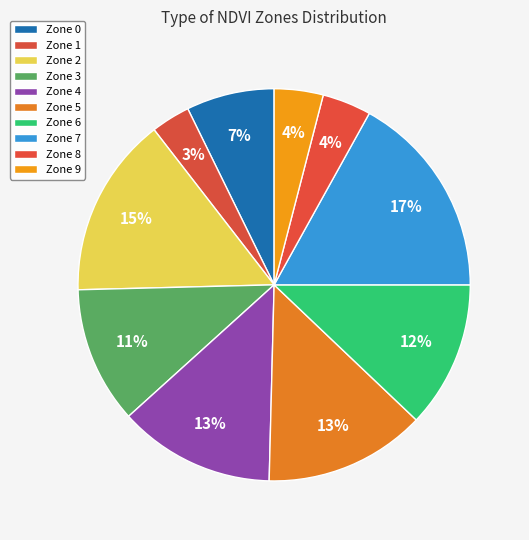

What is the ratio of the value at Zone 2 to the value at Zone 6?

1.2